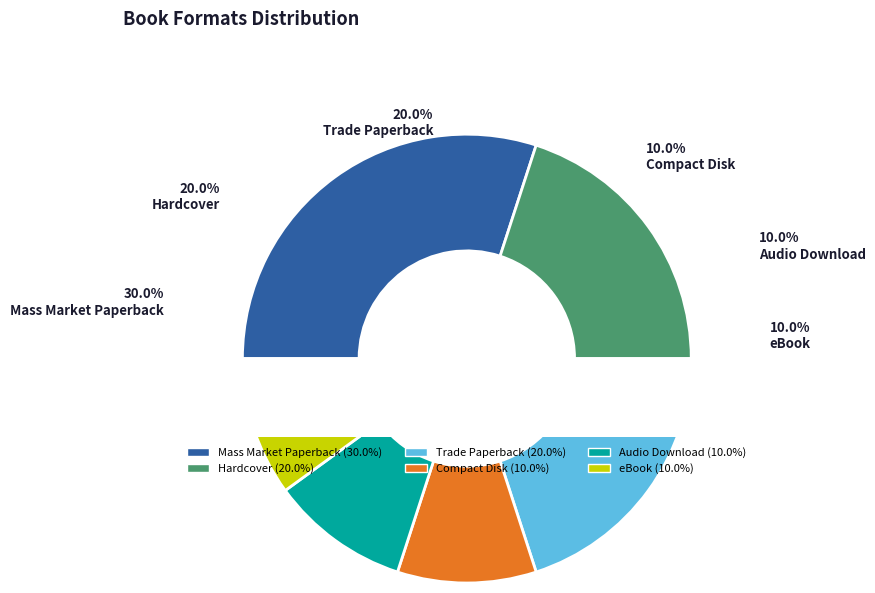

Combined, do Hardcover and Trade Paperback account for over 50%?

No